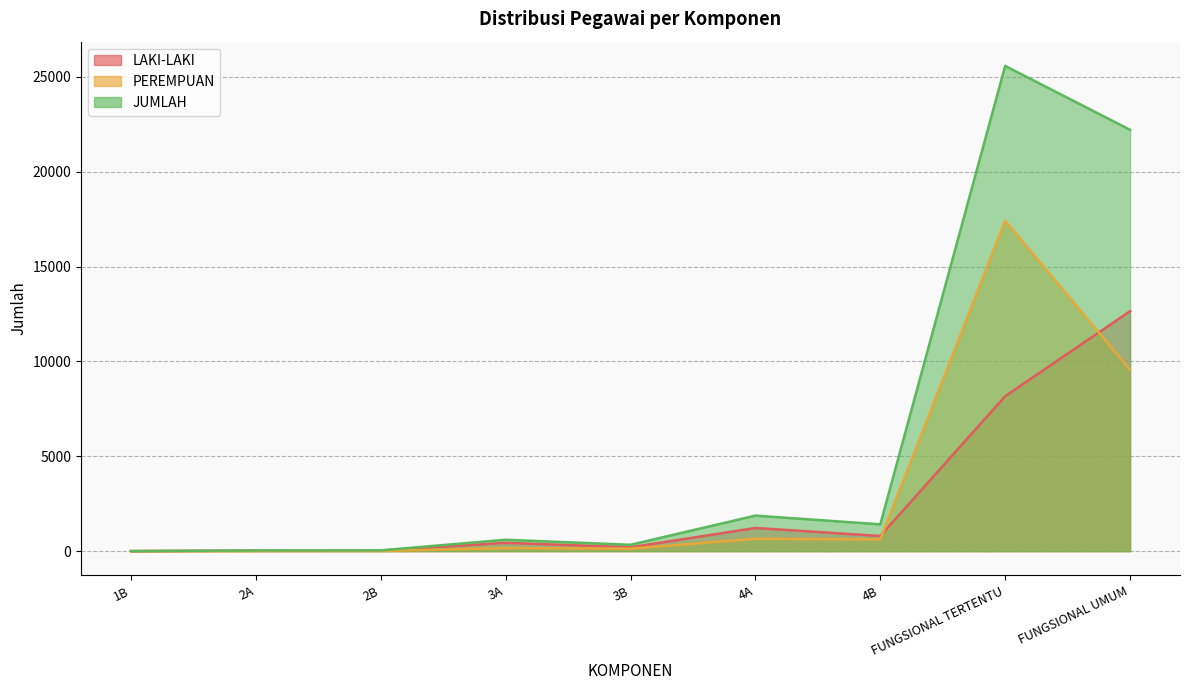

Rank the series by their average value, from lowest to highest.

LAKI-LAKI, PEREMPUAN, JUMLAH